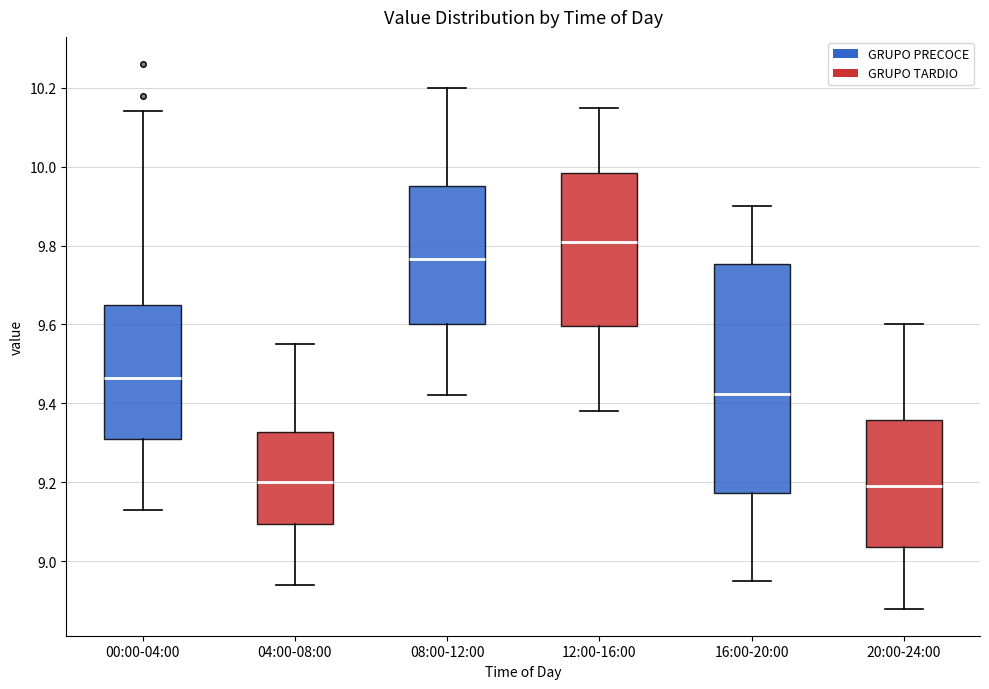

Comparing the boxes themselves (not the whiskers), which one is the tallest?

16:00-20:00